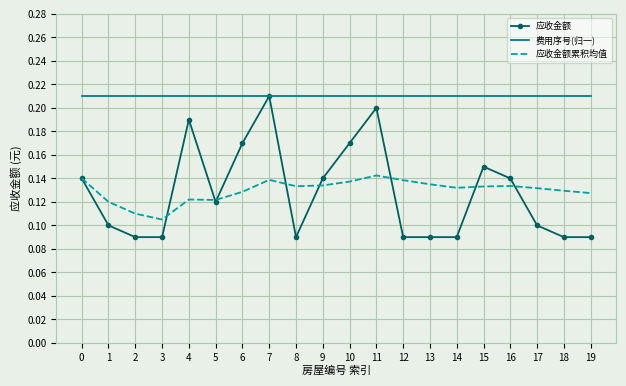

Is the value of 费用序号(归一) at 9 greater than the value of 应收金额 at 15?

Yes